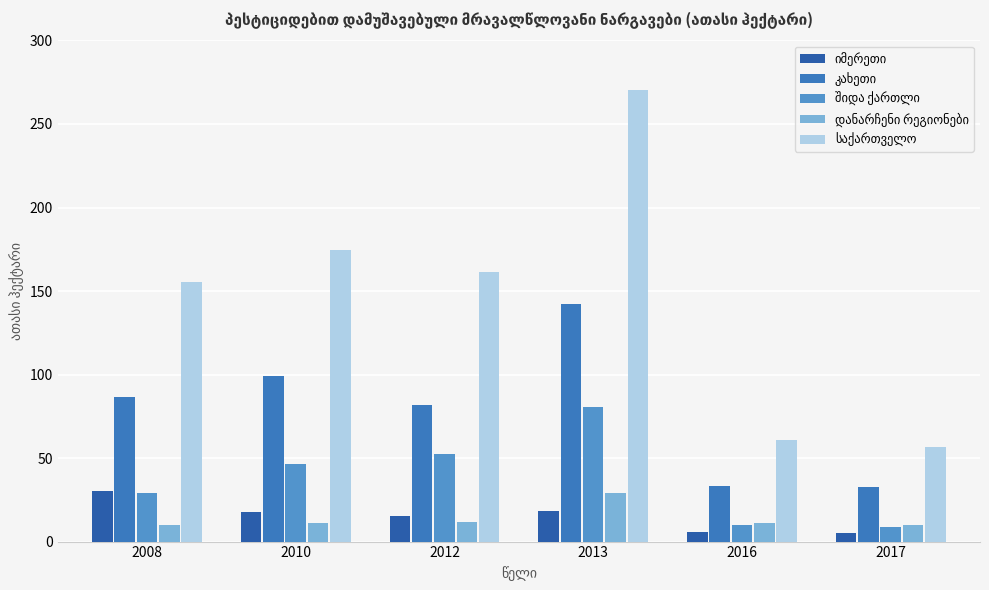

What is the total value across all series at 2012?

323.1